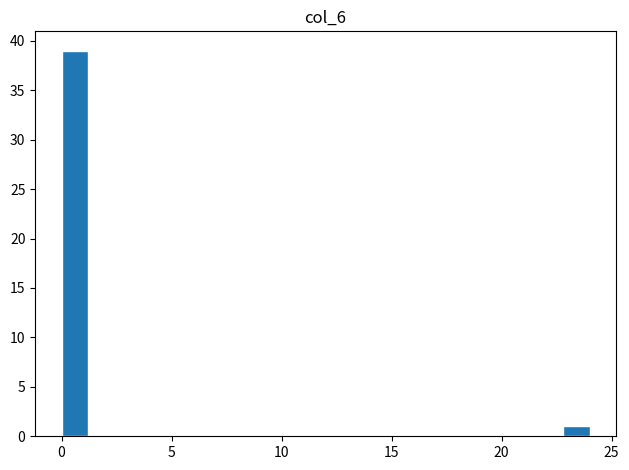

Around what value on the x-axis is the tallest bar? Give the approximate position of its centre, as read against the axis.

0.5